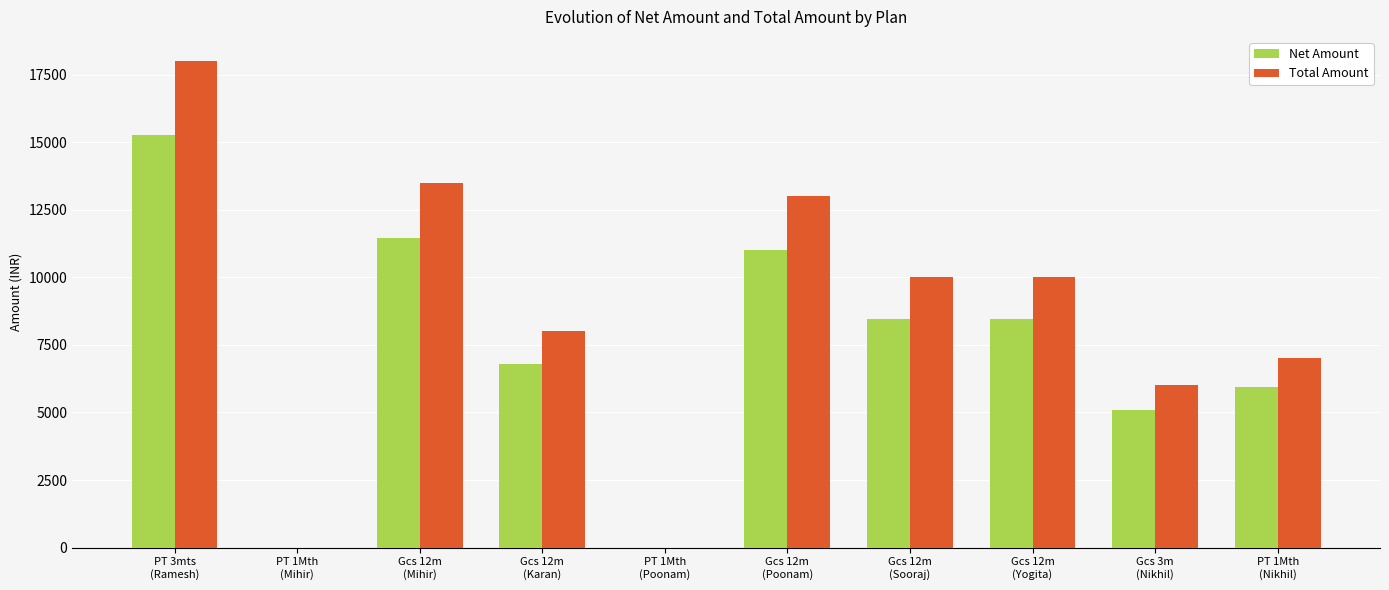

Reading left to right, list all the values displayed in this chart.

Net Amount: PT 3mts
(Ramesh)=15254.2	PT 1Mth
(Mihir)=0.0	Gcs 12m
(Mihir)=11440.7	Gcs 12m
(Karan)=6779.7	PT 1Mth
(Poonam)=0.0	Gcs 12m
(Poonam)=11016.9	Gcs 12m
(Sooraj)=8474.6	Gcs 12m
(Yogita)=8474.6	Gcs 3m
(Nikhil)=5084.7	PT 1Mth
(Nikhil)=5932.2
Total Amount: PT 3mts
(Ramesh)=18000.0	PT 1Mth
(Mihir)=0.0	Gcs 12m
(Mihir)=13500.0	Gcs 12m
(Karan)=8000.0	PT 1Mth
(Poonam)=0.0	Gcs 12m
(Poonam)=13000.0	Gcs 12m
(Sooraj)=10000.0	Gcs 12m
(Yogita)=10000.0	Gcs 3m
(Nikhil)=6000.0	PT 1Mth
(Nikhil)=7000.0